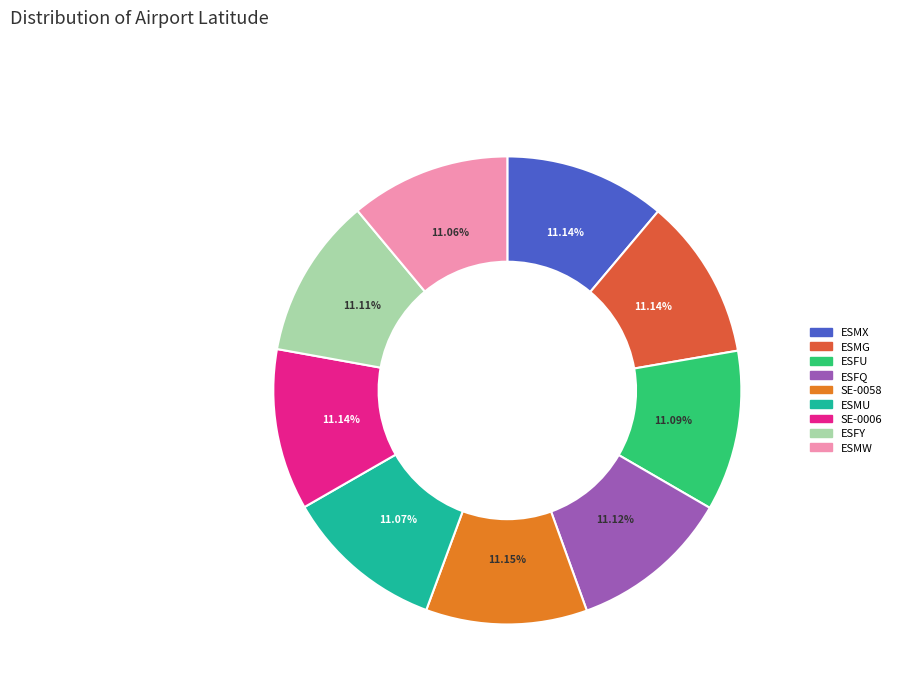

Count the number of slices in the pie.

9